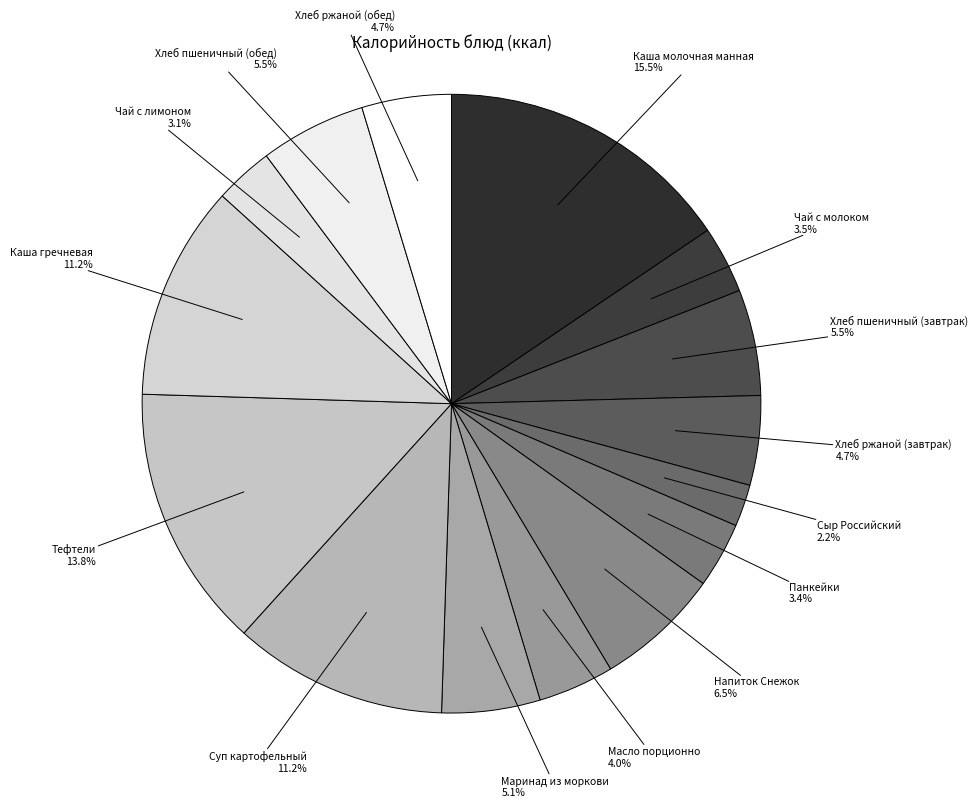

To the nearest percent, what portion does Чай с лимоном represent?

3%